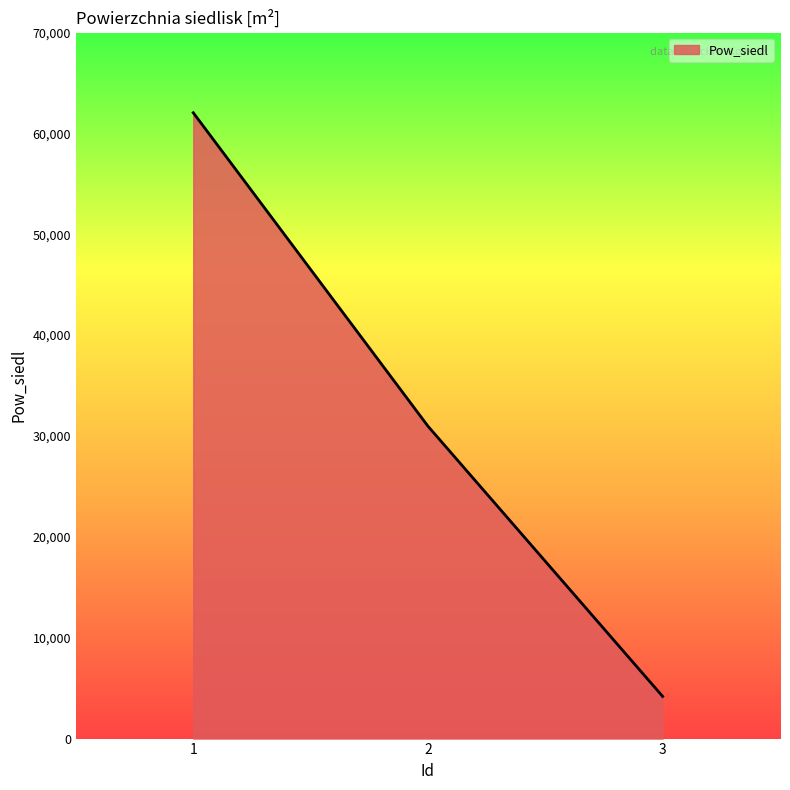

Reading left to right, extract all data points from this chart.

1=62049.7	2=30973.6	3=4180.3